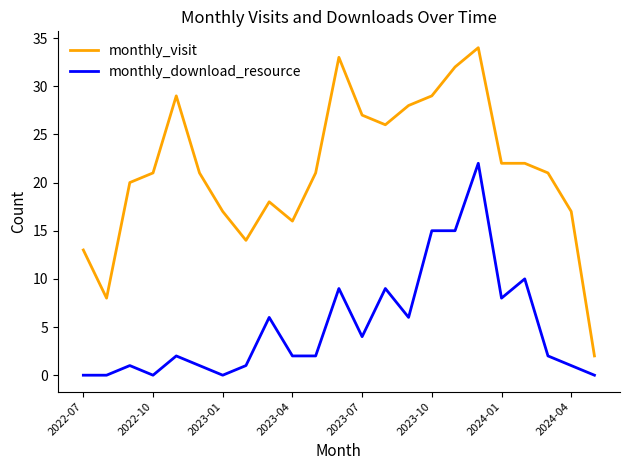

True or false: monthly_download_resource and monthly_visit intersect in this chart.

False